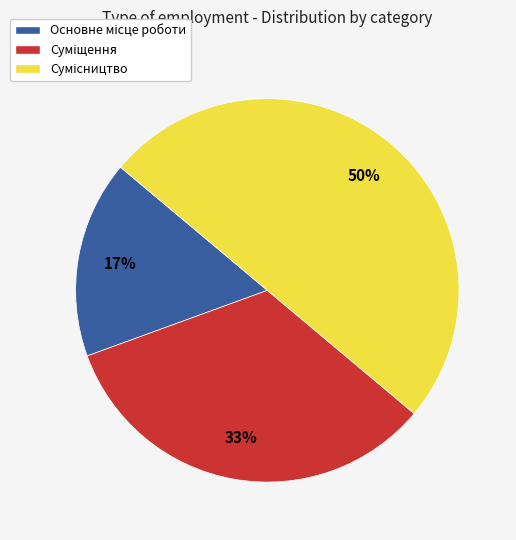

To the nearest percent, what is the average slice percentage?

33%